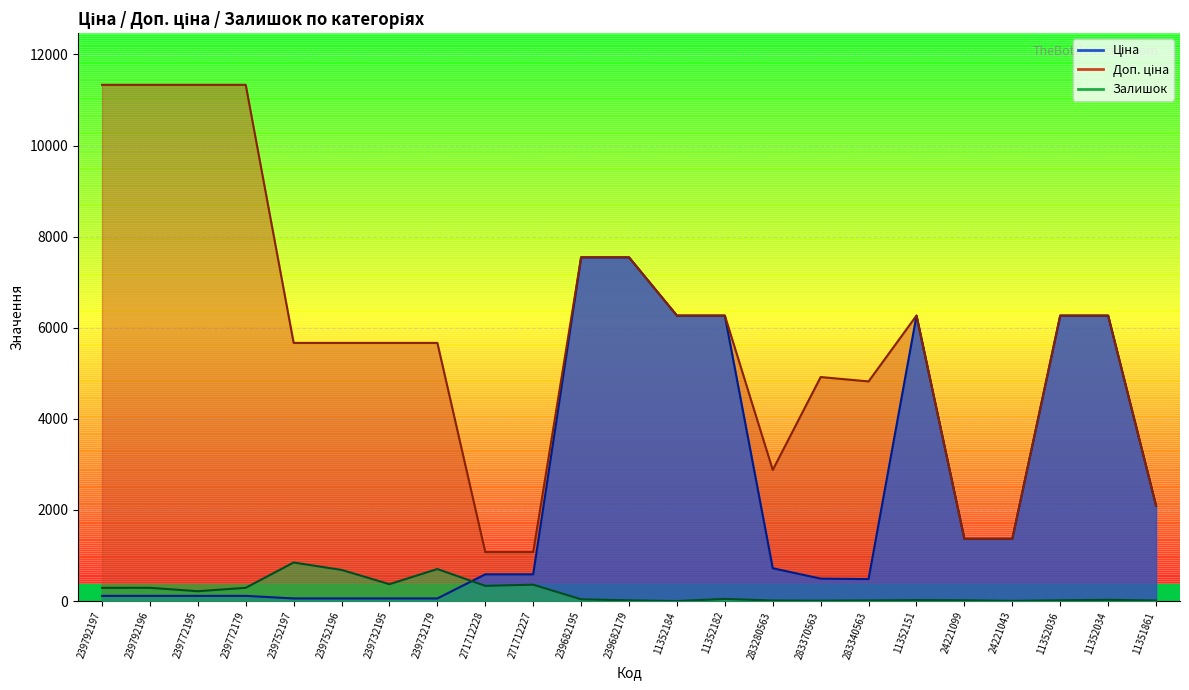

At which category does Залишок reach its first local peak?

239792196